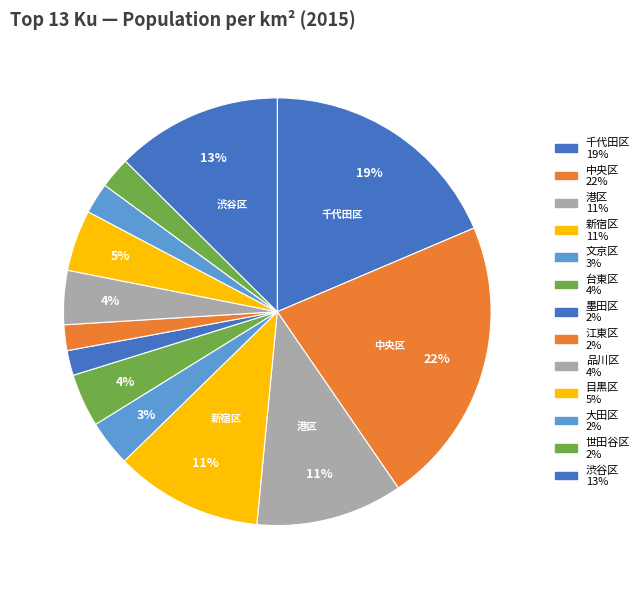

How many segments does this pie chart have?

13